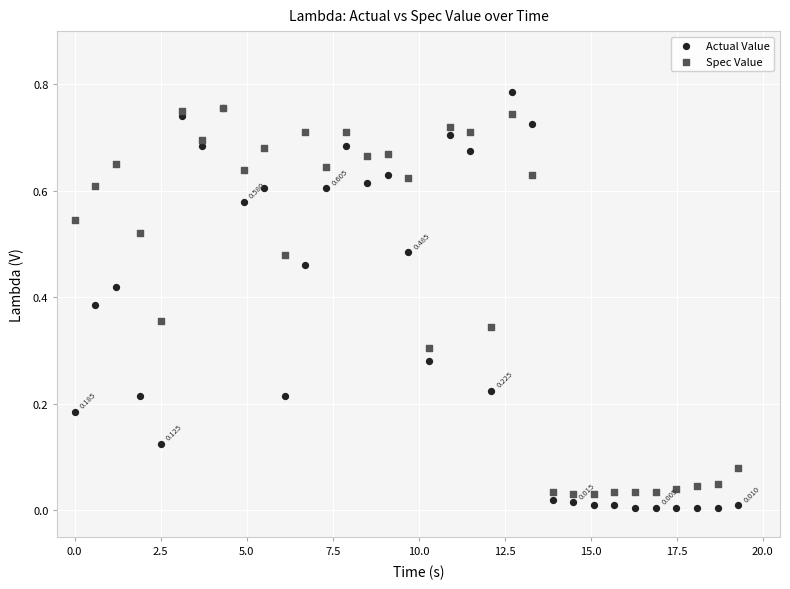

What are all the series names shown in the legend?

Actual Value, Spec Value